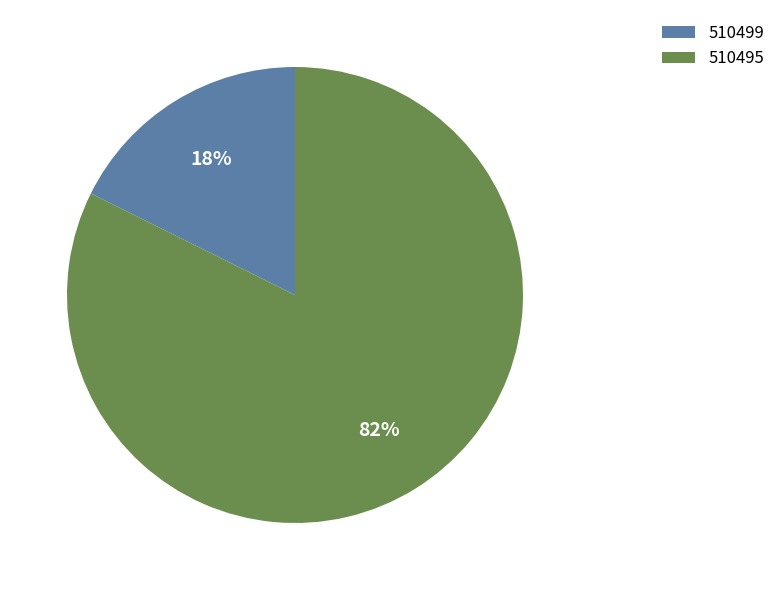

What is the largest slice in the pie chart?

510495